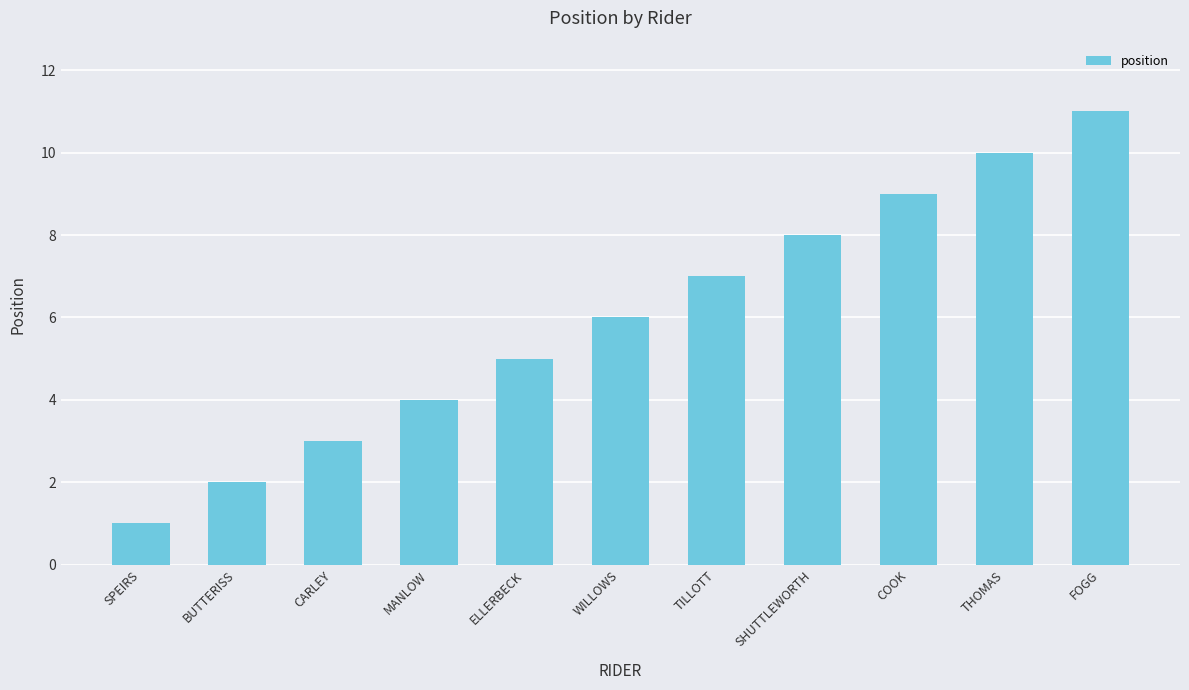

How many bars are there in total?

11